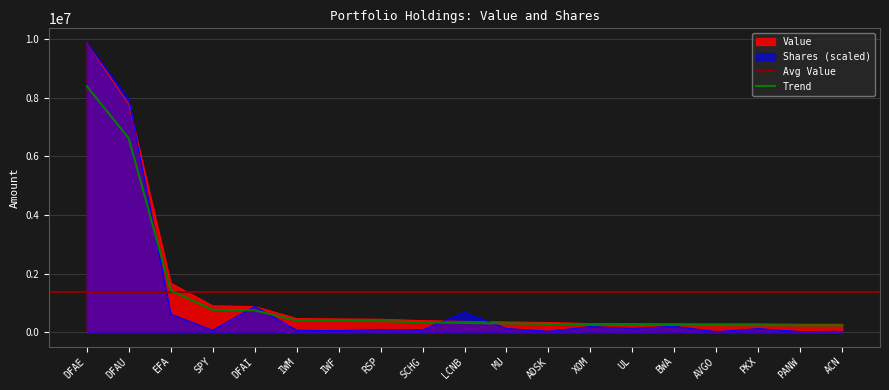

Reading left to right, transcribe all the data shown in this chart.

Value: DFAE=9879000.0	DFAU=7784000.0	EFA=1670000.0	SPY=897000.0	DFAI=874000.0	IWM=464000.0	IWF=450000.0	RSP=441000.0	SCHG=394000.0	LCNB=367000.0	MU=349000.0	ADSK=328000.0	XOM=294000.0	UL=294000.0	BWA=287000.0	AVGO=282000.0	PKX=281000.0	PANW=271000.0	ACN=269000.0
Shares: DFAE=9879000.0	DFAU=7952838.8	EFA=614897.5	SPY=64412.2	DFAI=885036.6	IWM=63579.5	IWF=50095.4	RSP=92884.7	SCHG=82435.8	LCNB=671520.0	MU=124849.0	ADSK=28821.6	XOM=191625.0	UL=130892.7	BWA=199817.5	AVGO=17298.4	PKX=121169.1	PANW=20467.9	ACN=27666.6